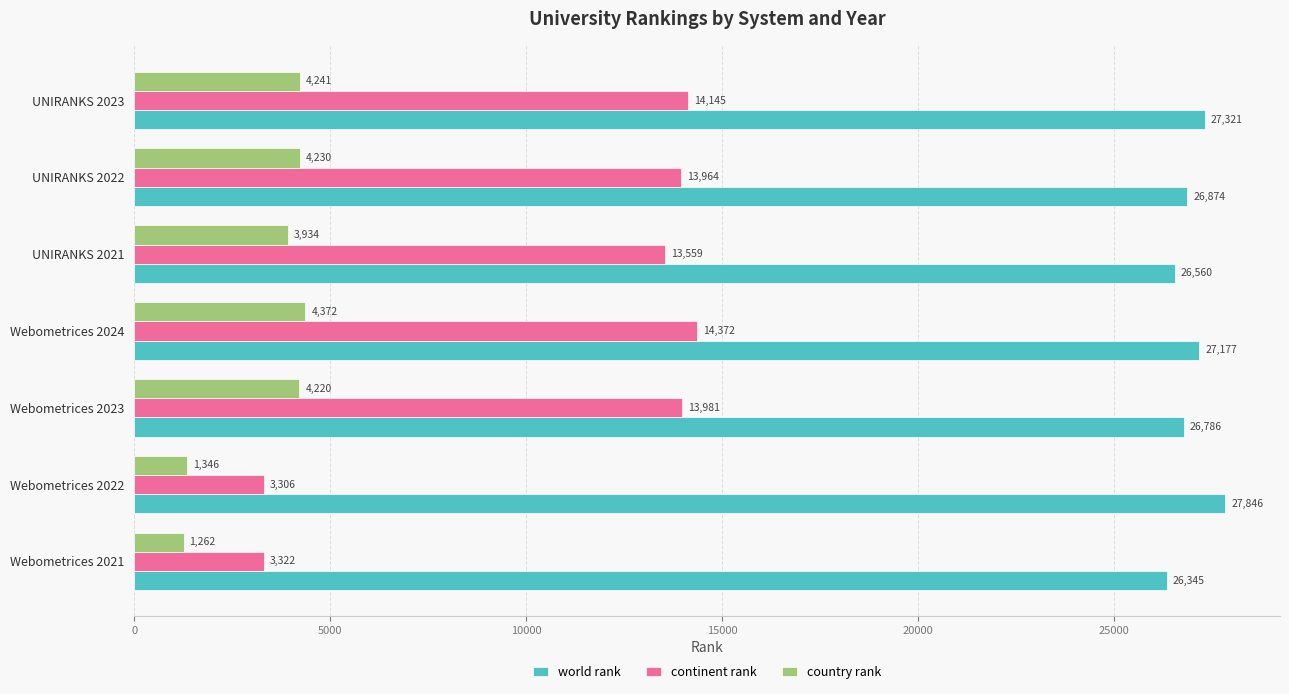

Which category has the highest value in the country rank series?

Webometrices 2024